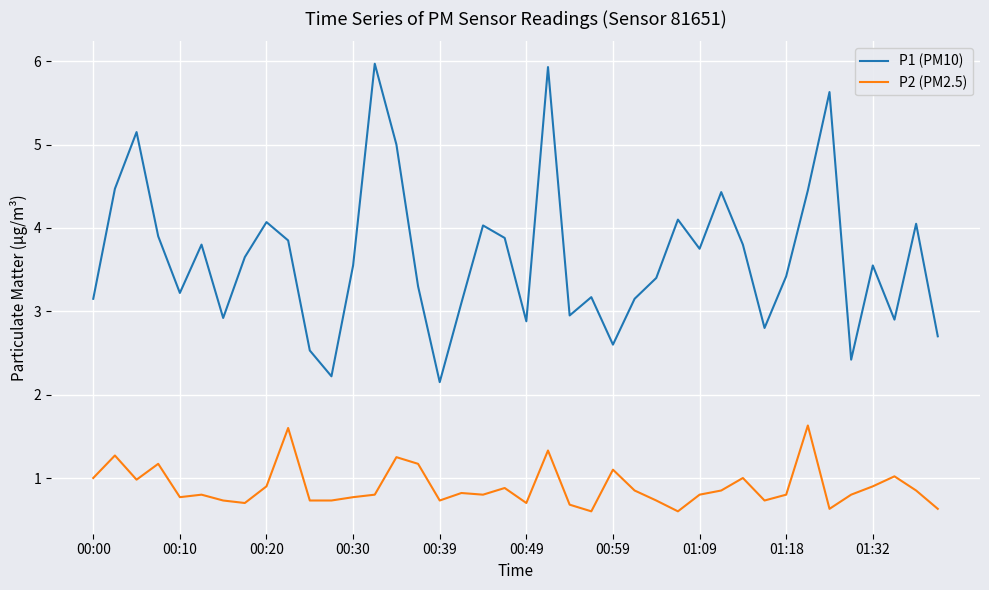

List the series in order of their peak value, highest first.

P1 (PM10), P2 (PM2.5)